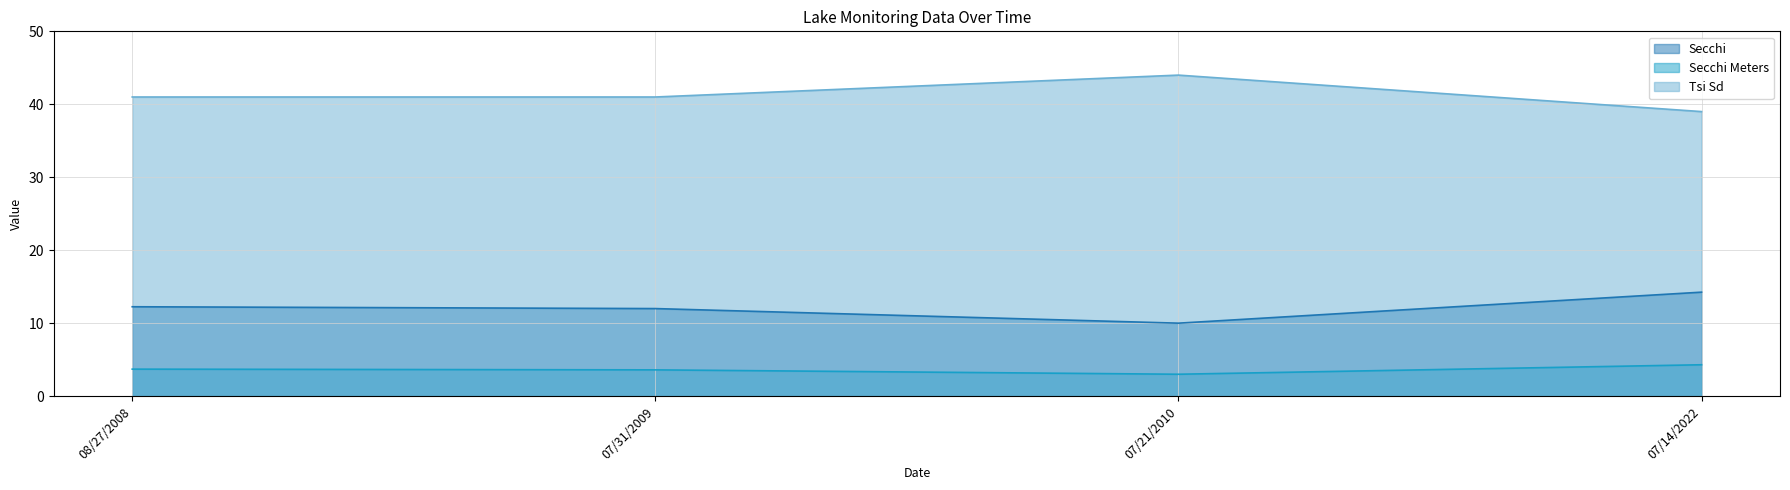

What is the difference between the second highest and second lowest values in the Secchi Meters series?

0.1